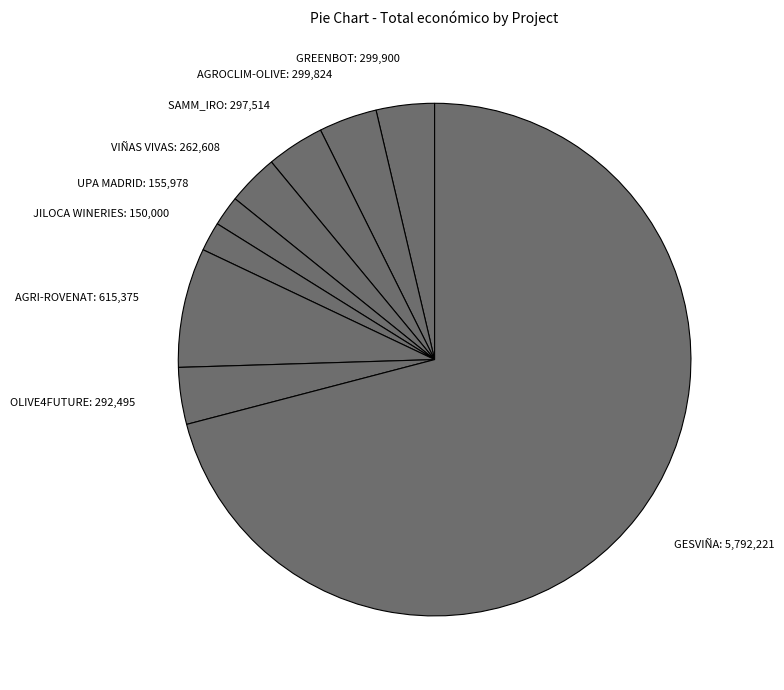

Which has a higher value, JILOCA WINERIES or AGROCLIM-OLIVE?

AGROCLIM-OLIVE